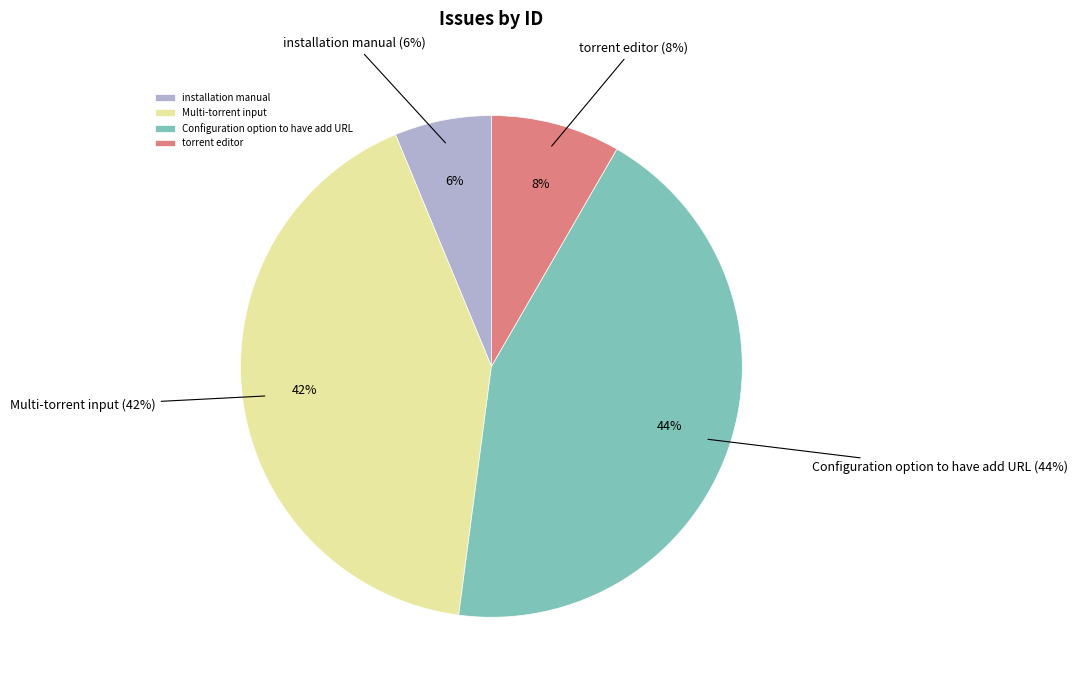

How many segments does this pie chart have?

4